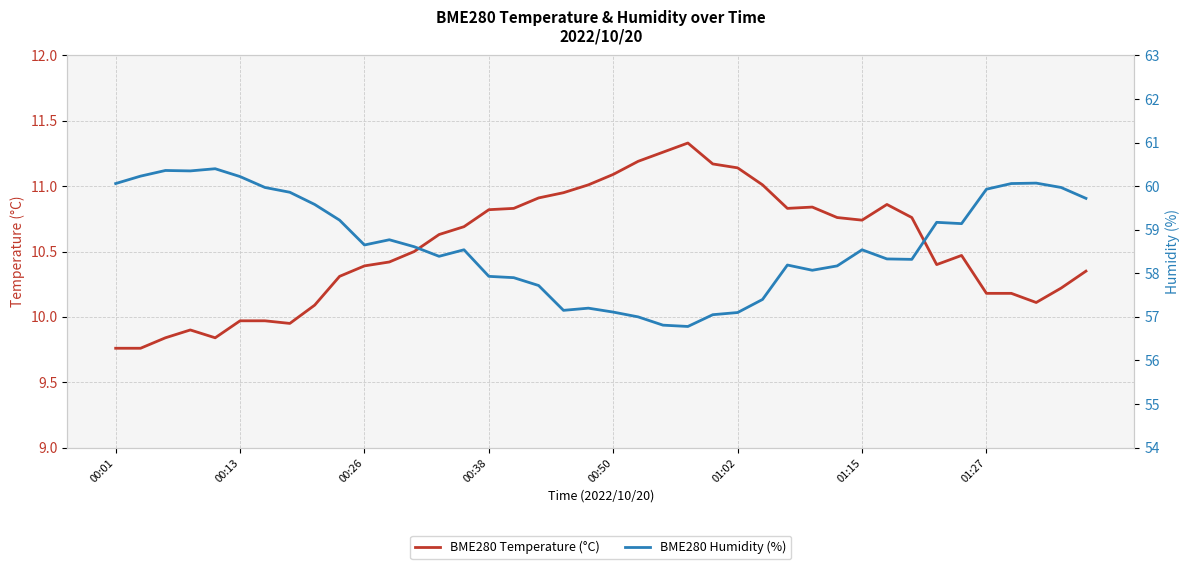

Is the value of BME280 Temperature (°C) at 13 greater than the value of BME280 Humidity (%) at 36?

No